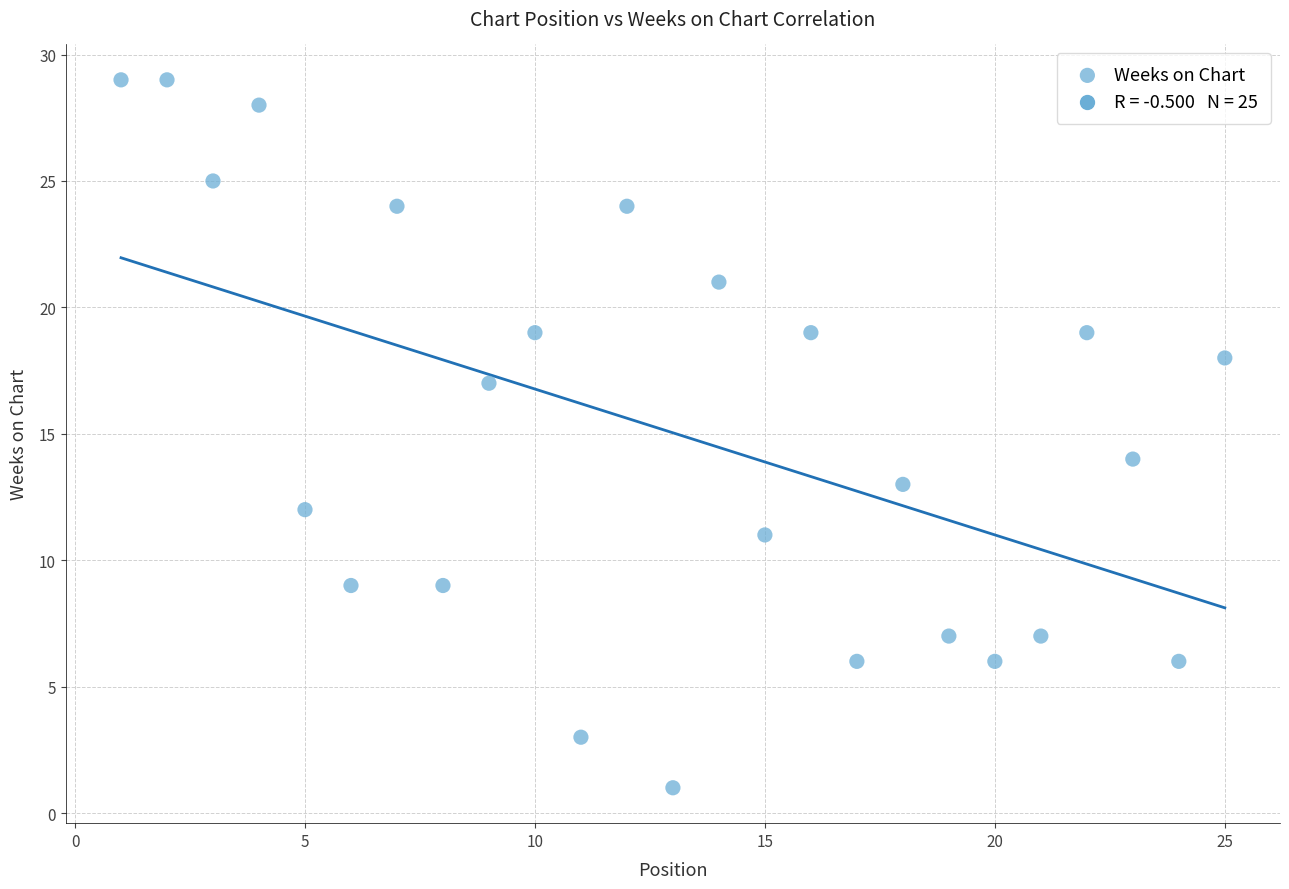

What is the range of X values (max minus min)?

24